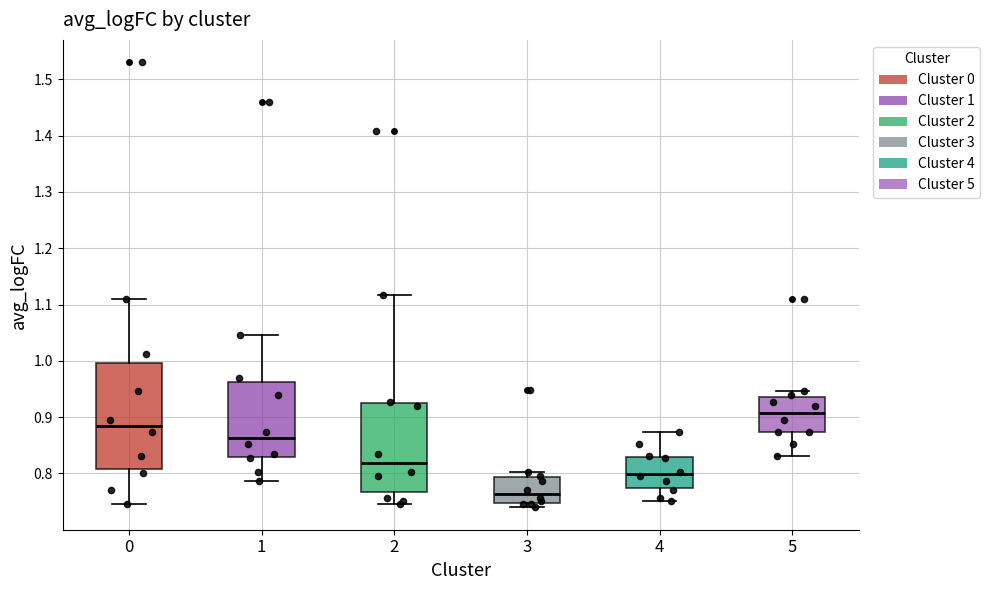

Reading left to right, read every box against the y-axis: the position of its median line, the range the box covers, and the ends of its whiskers. The values are not printed on the chart, so give them approximately, as read against the axis.

0: median 0.88, box 0.81 to 1.00, whiskers 0.75 to 1.11
1: median 0.86, box 0.83 to 0.96, whiskers 0.79 to 1.05
2: median 0.82, box 0.77 to 0.92, whiskers 0.75 to 1.12
3: median 0.76, box 0.75 to 0.79, whiskers 0.74 to 0.80
4: median 0.80, box 0.77 to 0.83, whiskers 0.75 to 0.87
5: median 0.91, box 0.87 to 0.94, whiskers 0.83 to 0.95